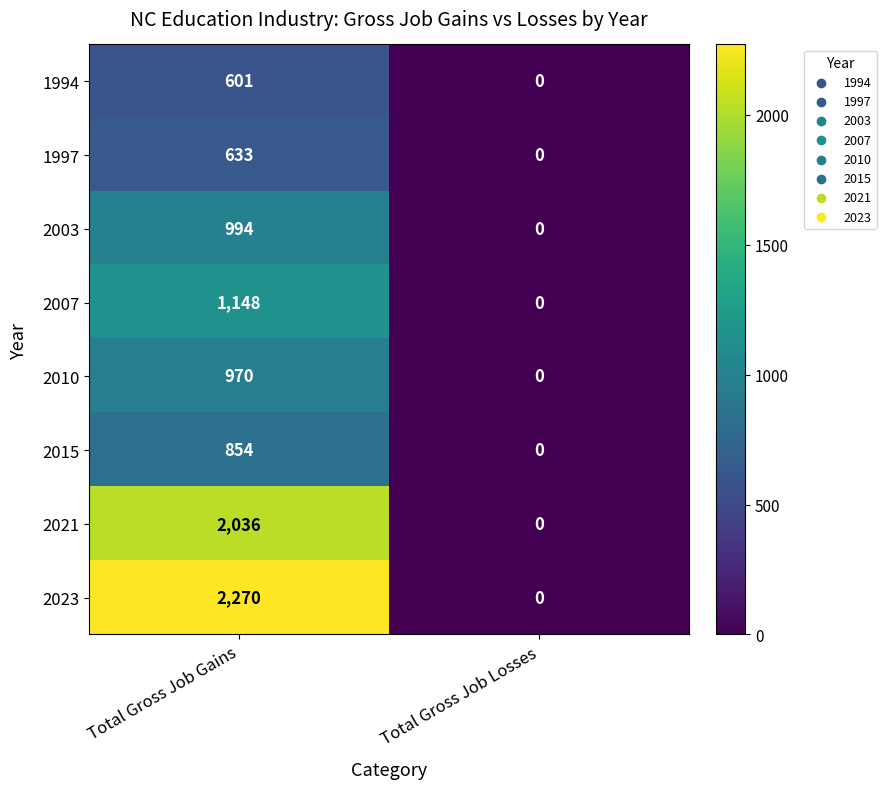

How many categories are shown in the chart?

2